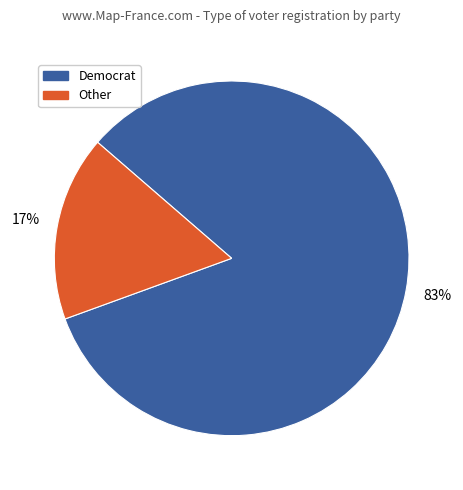

To the nearest percent, what is the average slice percentage?

50%